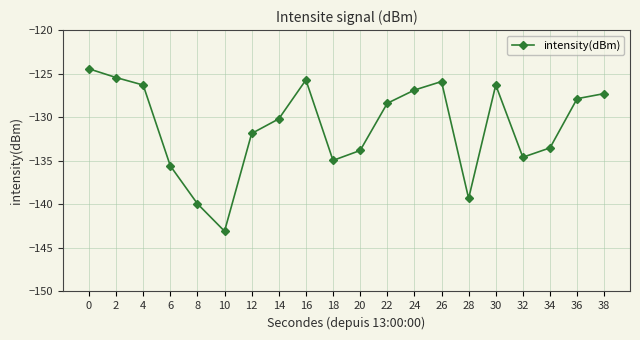

The value at 32 is -27.3. True or false?

False